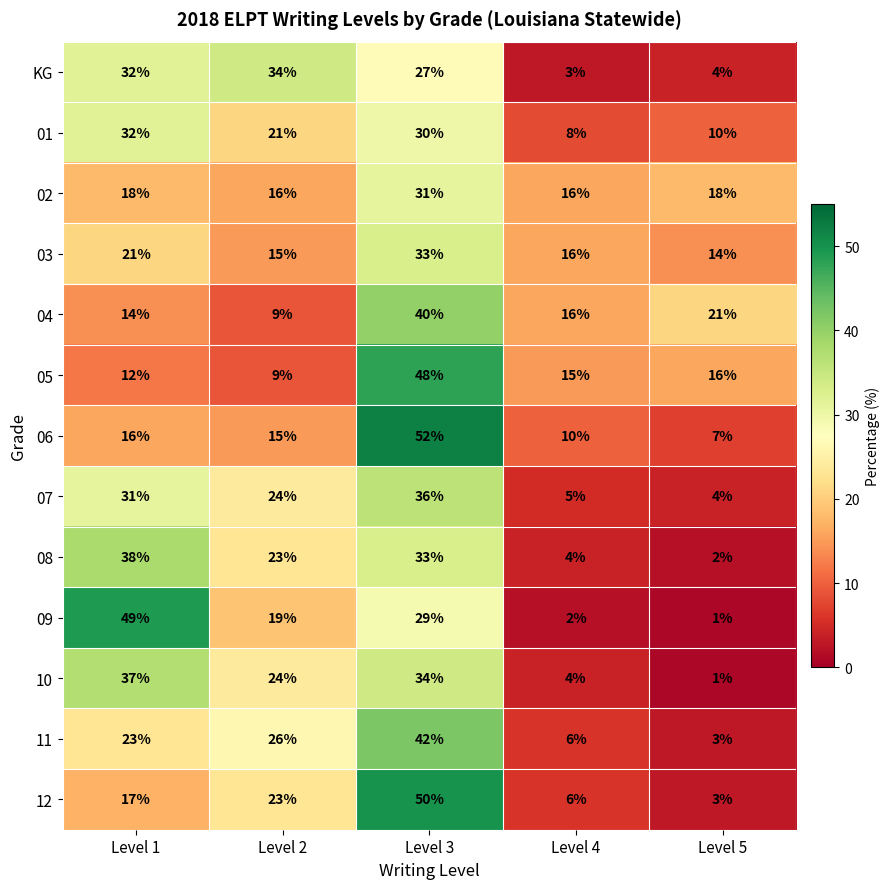

Which series changed the most between Level 2 and Level 3?

05